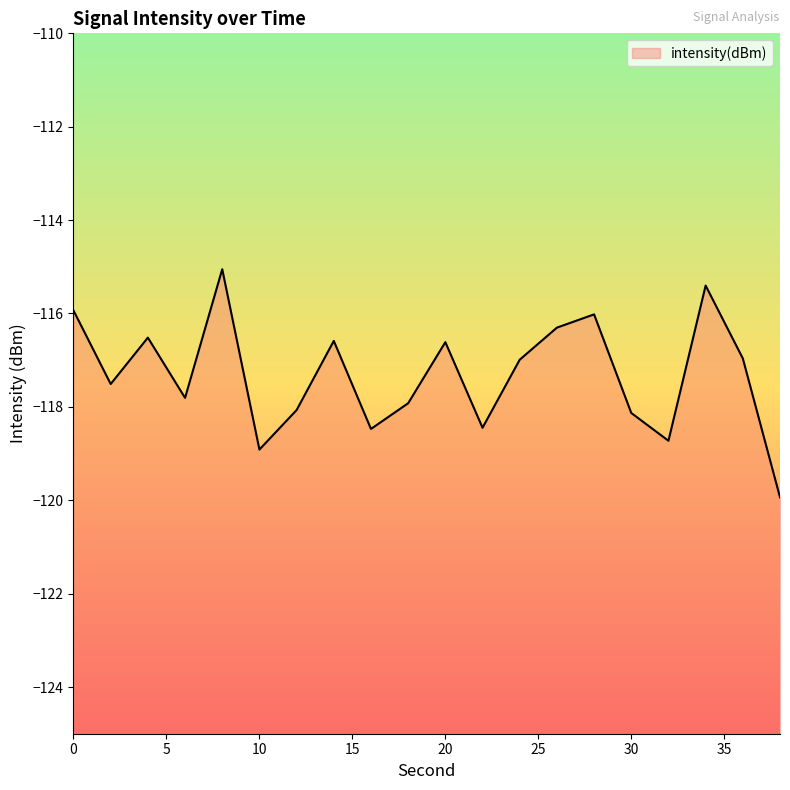

What is the difference between the second highest and second lowest values?

3.5